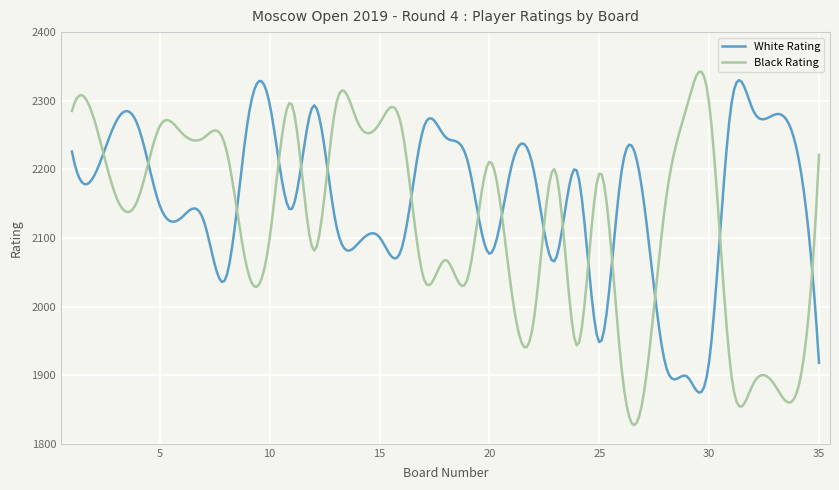

True or false: White Rating and Black Rating intersect in this chart.

True